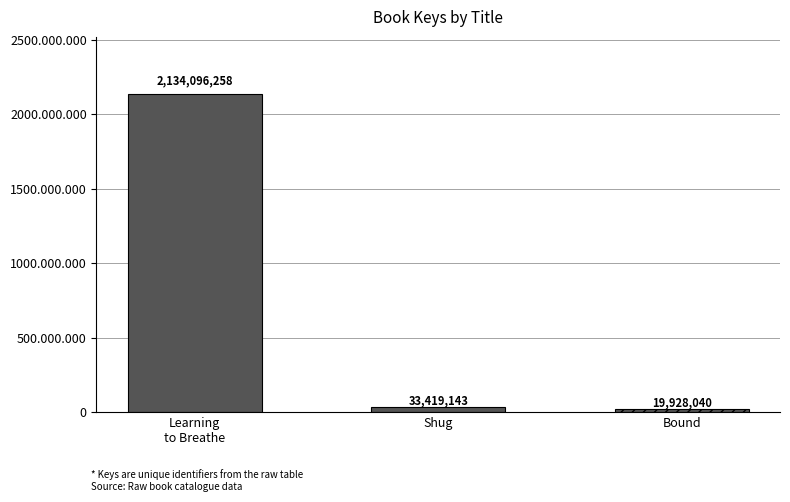

Rank the categories by value from highest to lowest.

Learning to Breathe, Shug, Bound